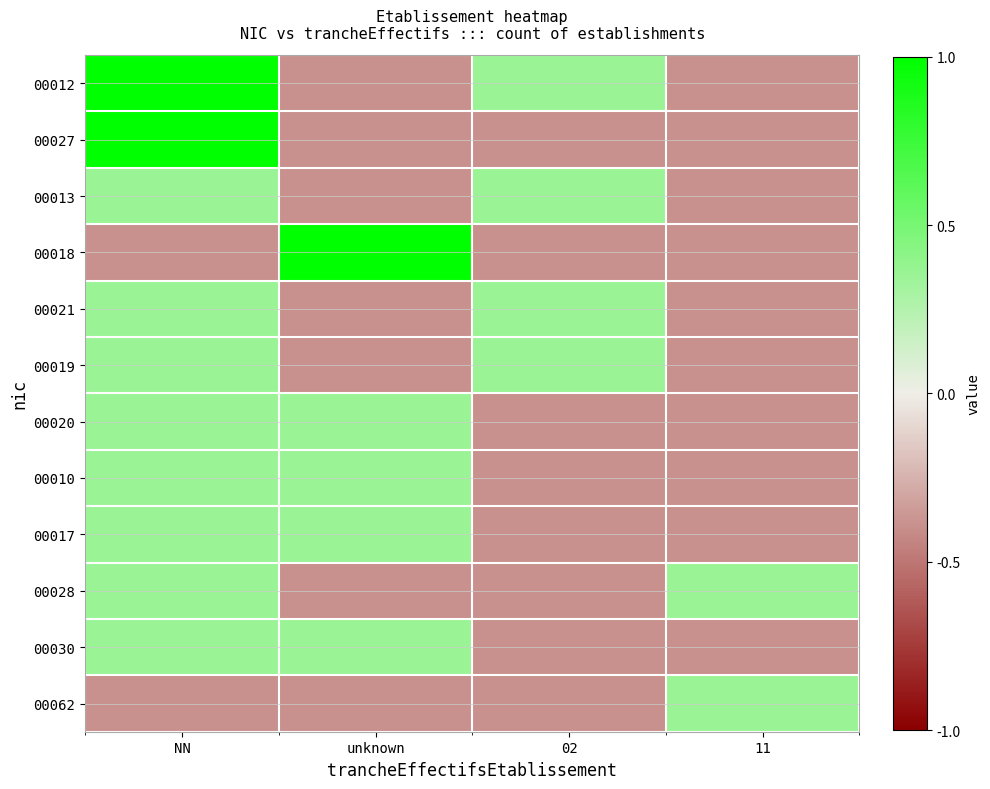

Reading left to right, extract all data points from this chart.

00012: NN=1.0	unknown=-0.4	02=0.4	11=-0.4
00027: NN=1.0	unknown=-0.4	02=-0.4	11=-0.4
00013: NN=0.4	unknown=-0.4	02=0.4	11=-0.4
00018: NN=-0.4	unknown=1.0	02=-0.4	11=-0.4
00021: NN=0.4	unknown=-0.4	02=0.4	11=-0.4
00019: NN=0.4	unknown=-0.4	02=0.4	11=-0.4
00020: NN=0.4	unknown=0.4	02=-0.4	11=-0.4
00010: NN=0.4	unknown=0.4	02=-0.4	11=-0.4
00017: NN=0.4	unknown=0.4	02=-0.4	11=-0.4
00028: NN=0.4	unknown=-0.4	02=-0.4	11=0.4
00030: NN=0.4	unknown=0.4	02=-0.4	11=-0.4
00062: NN=-0.4	unknown=-0.4	02=-0.4	11=0.4